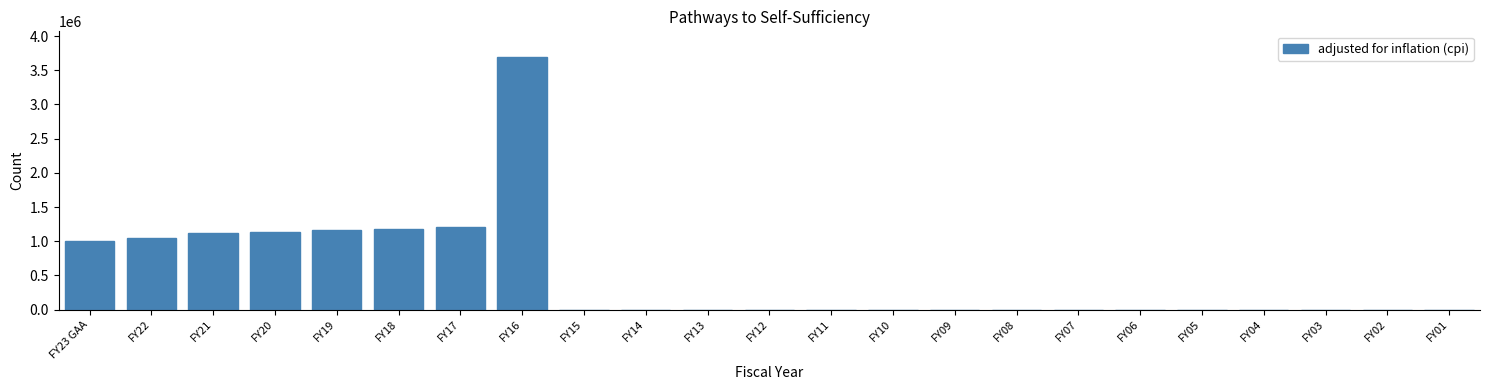

Reading left to right, extract all data points from this chart.

FY23 GAA=1000000	FY22=1043262	FY21=1116376	FY20=1141930	FY19=1159978	FY18=1184026	FY17=1210568	FY16=3699268	FY15=0	FY14=0	FY13=0	FY12=0	FY11=0	FY10=0	FY09=0	FY08=0	FY07=0	FY06=0	FY05=0	FY04=0	FY03=0	FY02=0	FY01=0